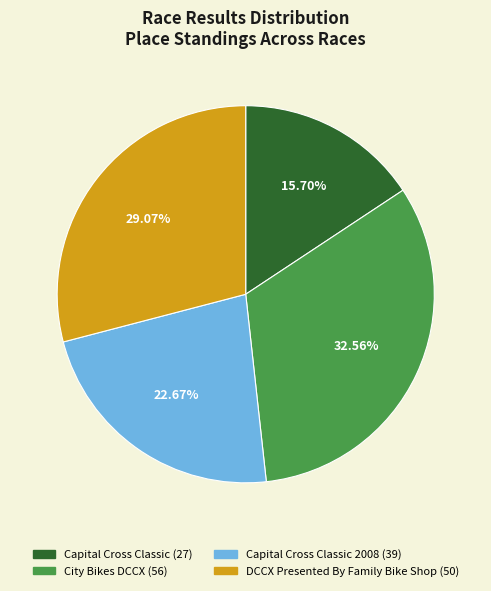

Is there a majority slice in this chart?

No